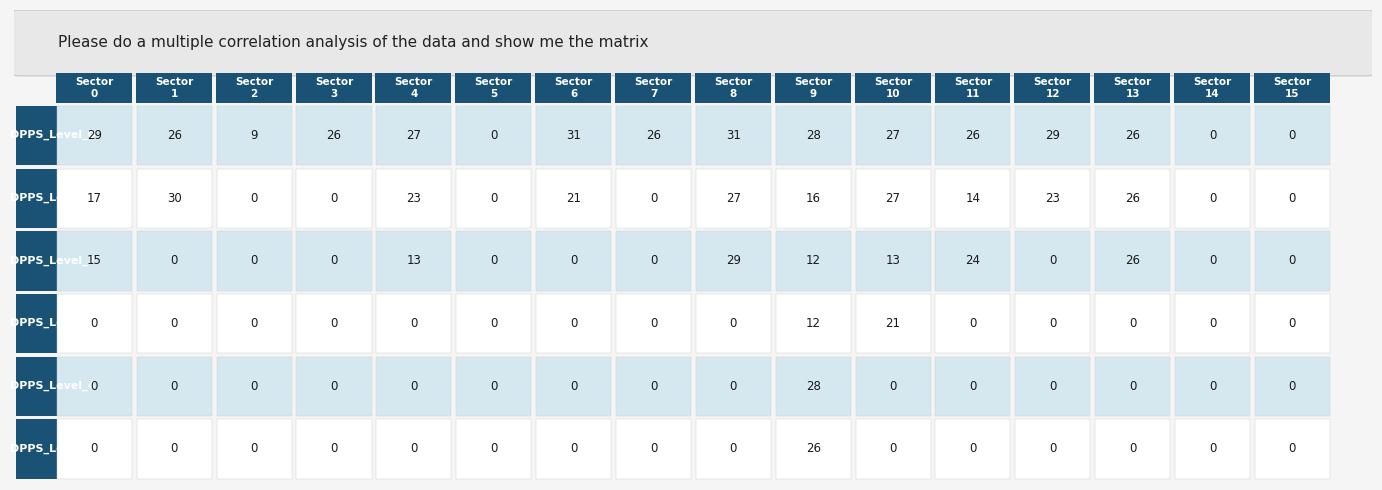

What is the average value of the DPPS_Level_3 series?

2